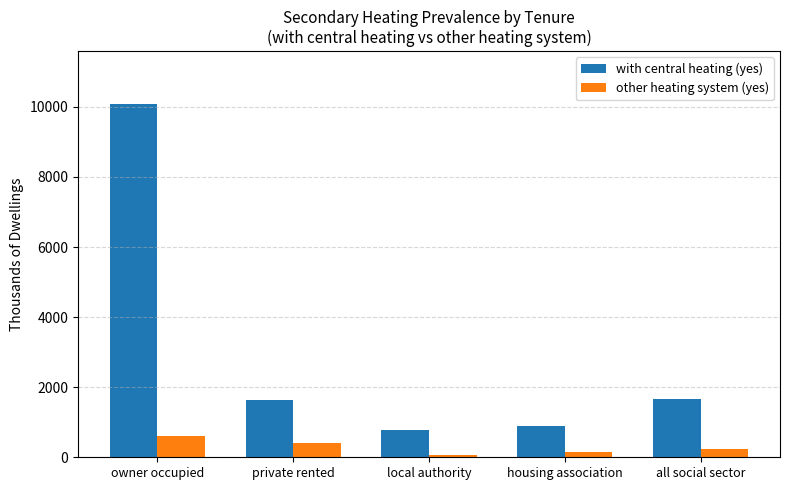

How many values in the other heating system (yes) series are below 228?

2